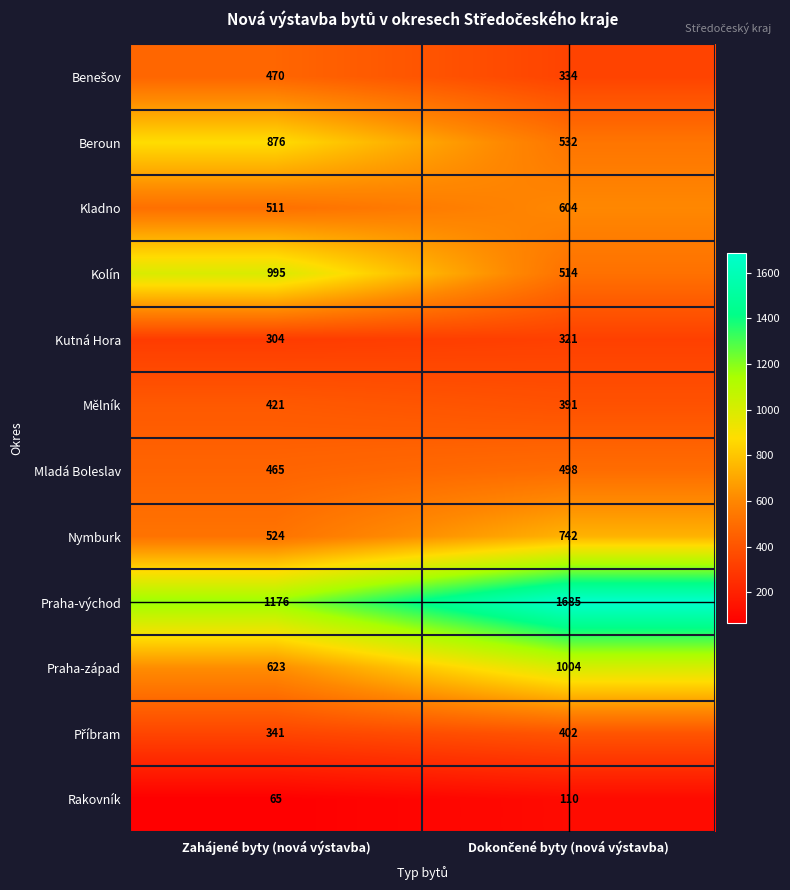

What is the minimum value shown in the chart?

65